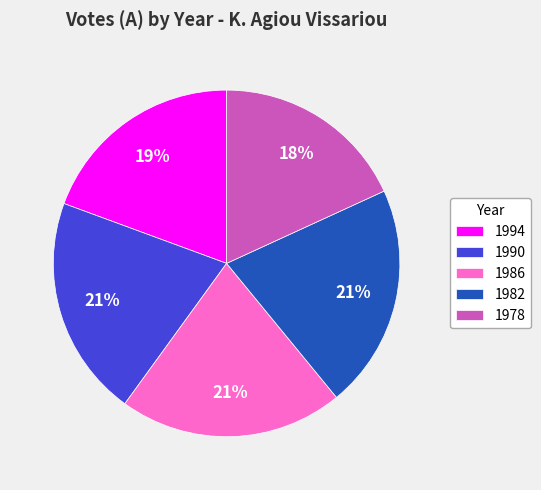

What is the smallest slice in the pie chart?

1978